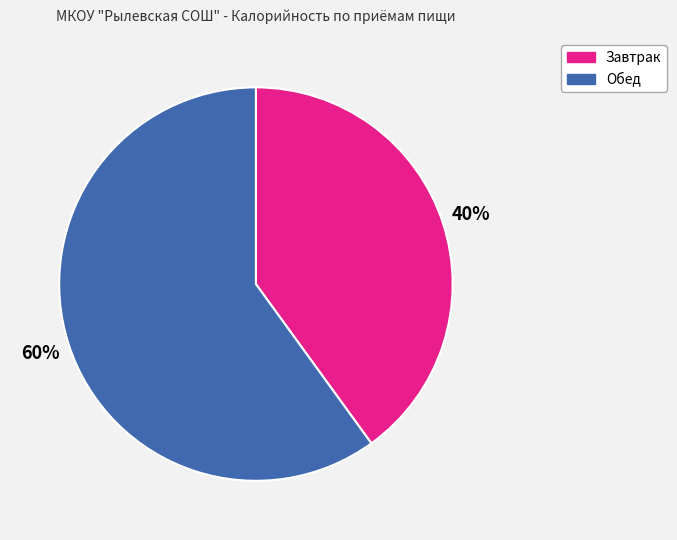

To the nearest percent, what portion does Завтрак represent?

40%